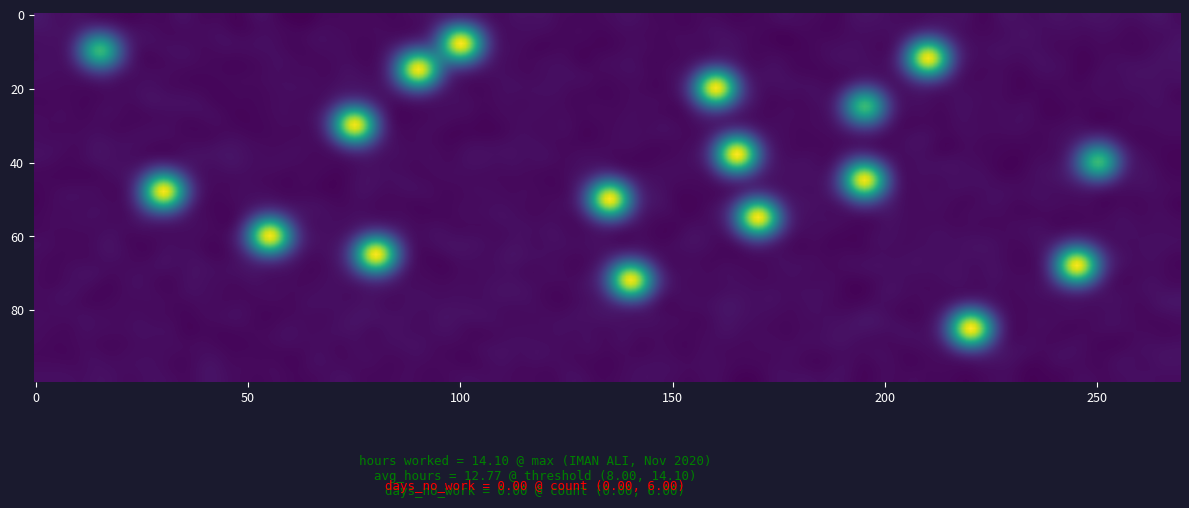

Is the value of 4 at 10 greater than the value of 7 at 7?

No